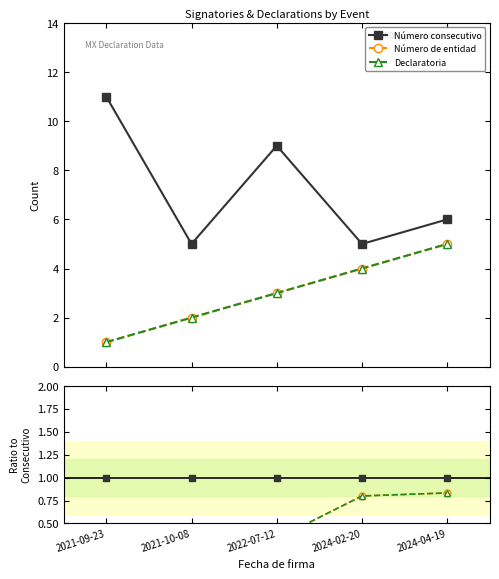

Which series changed the most between 2021-10-08 and 2024-04-19?

Número de entidad